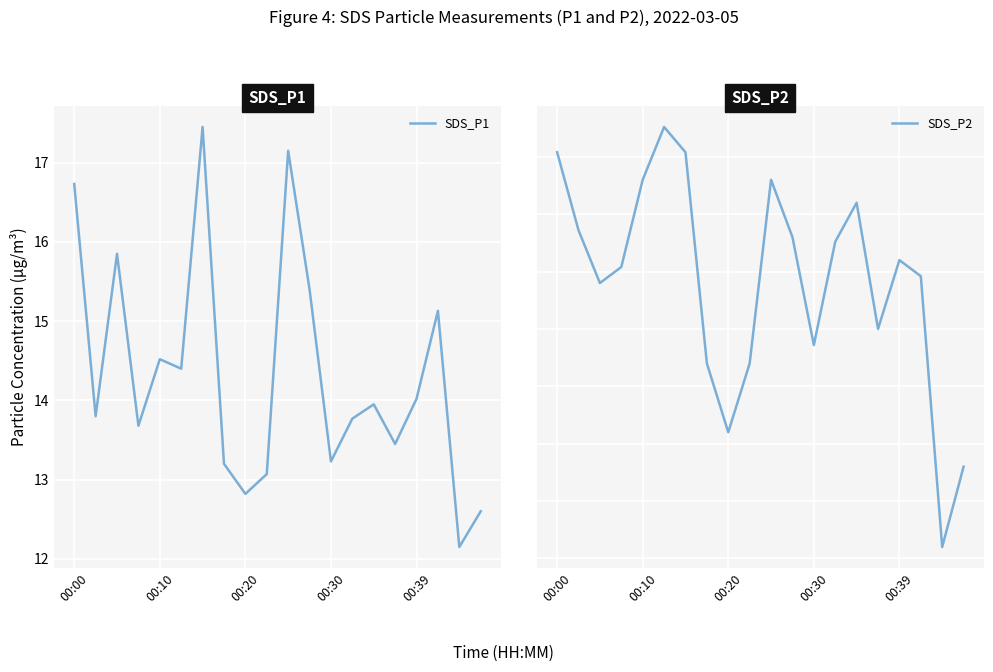

Reading right to left, list all the values displayed in this chart.

SDS_P1: 12.6	12.2	15.1	14.0	13.4	13.9	13.8	13.2	15.4	17.1	13.1	12.8	13.2	17.4	14.4	14.5	13.7	15.8	13.8	16.7
SDS_P2: 11.4	11.1	12.2	12.3	12.0	12.6	12.4	11.9	12.4	12.7	11.8	11.6	11.8	12.8	12.9	12.7	12.3	12.2	12.4	12.8